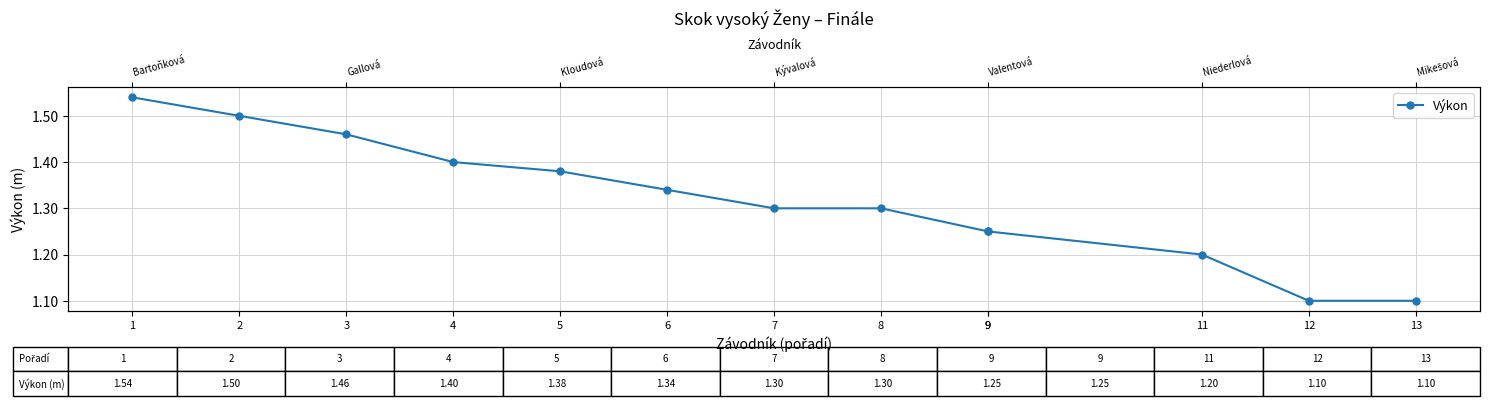

True or false: the data has more than 0 interior local peaks.

False